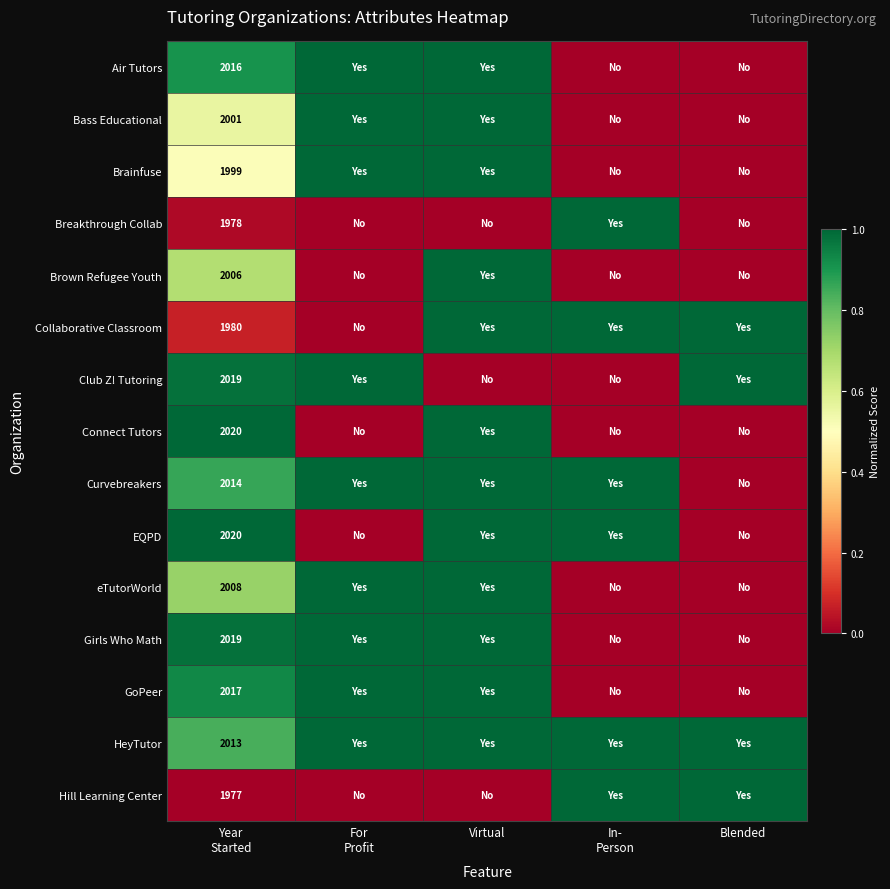

At which label does Girls Who Math reach its peak?

For Profit